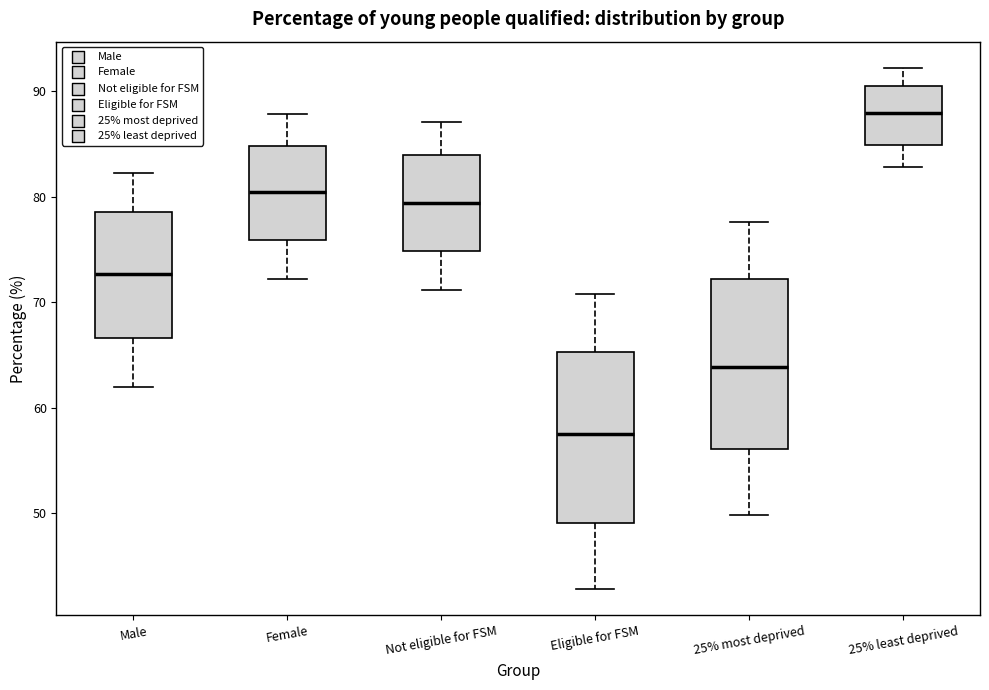

Where does the median line of the box for Not eligible for FSM sit on the y-axis? The values are not printed on the chart, so give them approximately, as read against the axis.

79